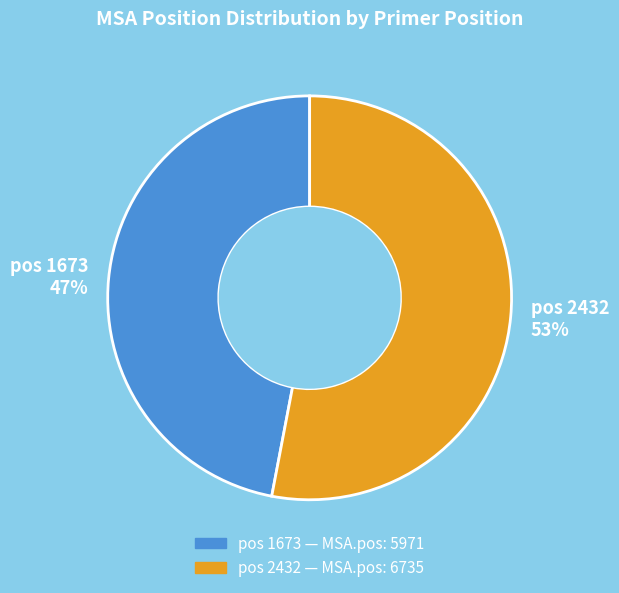

To the nearest percent, what is the average slice percentage?

50%